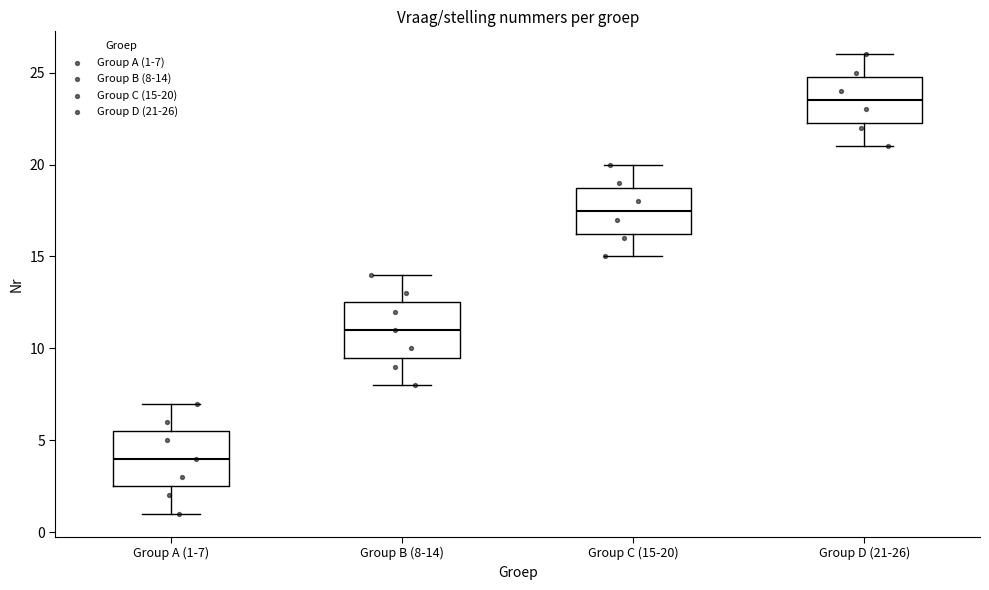

Reading left to right, transcribe this box plot: for each box, give where its median line is, the range the box spans, and where its two whiskers end, as read against the y-axis. The values are not printed on the chart, so give them approximately, as read against the axis.

Group A (1-7): median 4.0, box 2.5 to 5.5, whiskers 1.0 to 7.0
Group B (8-14): median 11.0, box 9.5 to 12.5, whiskers 8.0 to 14.0
Group C (15-20): median 17.5, box 16.5 to 19.0, whiskers 15.0 to 20.0
Group D (21-26): median 23.5, box 22.5 to 25.0, whiskers 21.0 to 26.0